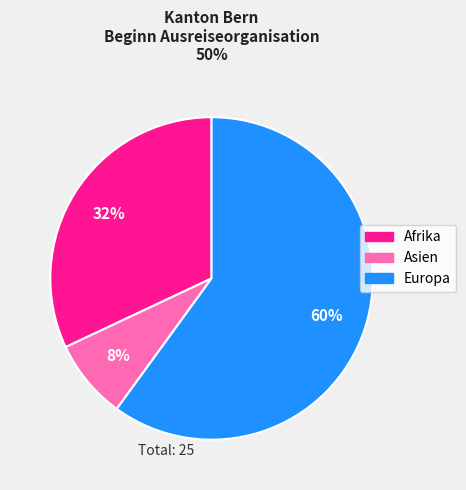

To the nearest percent, what is the difference between the largest and smallest slice percentages?

52%